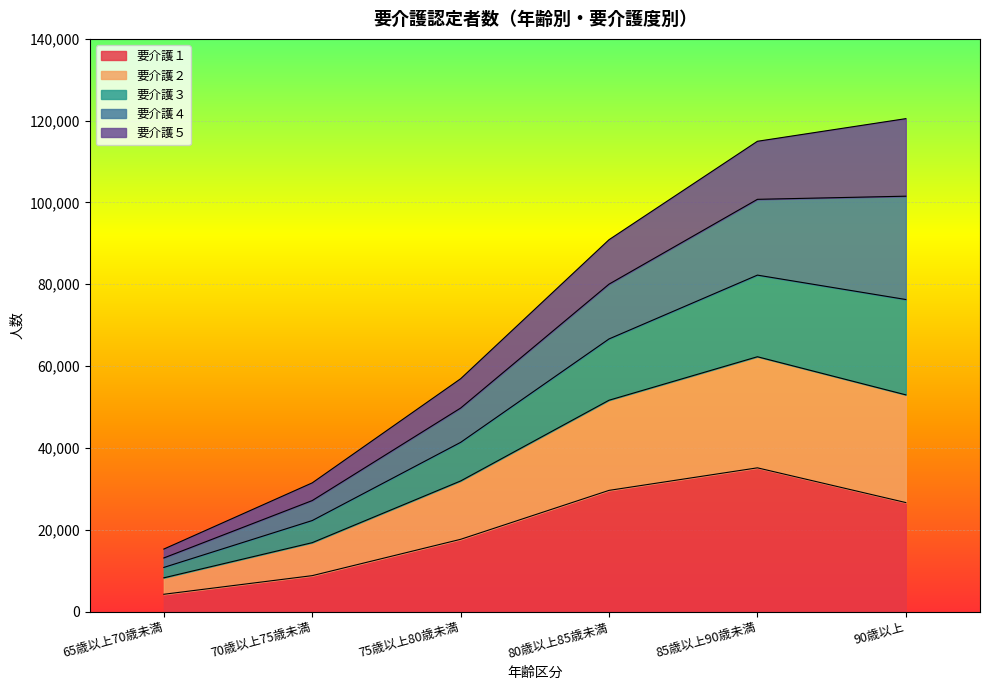

What is the total value across all series at 70歳以上75歳未満?

31453